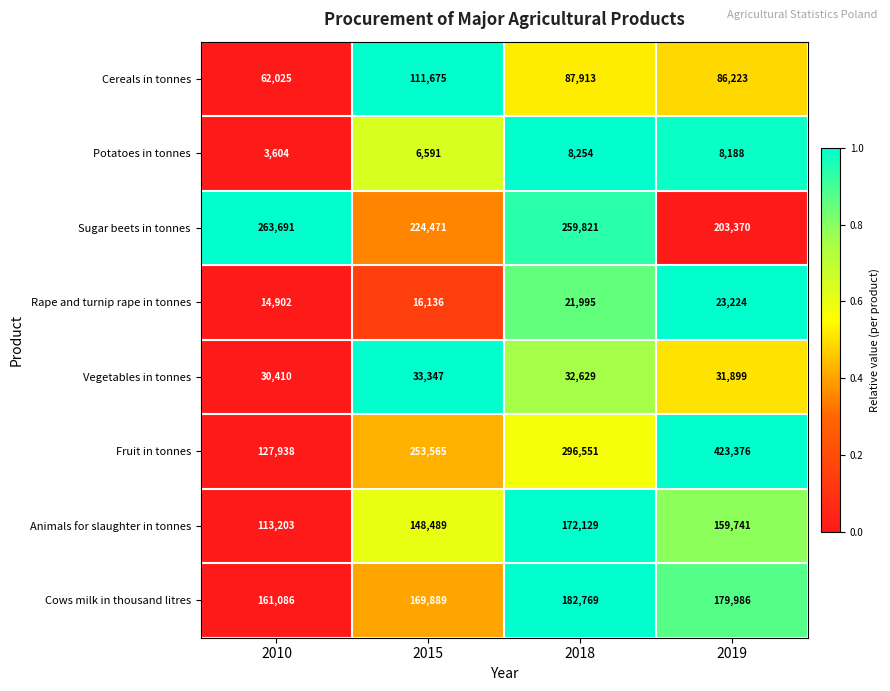

Count the number of data series in this chart.

8